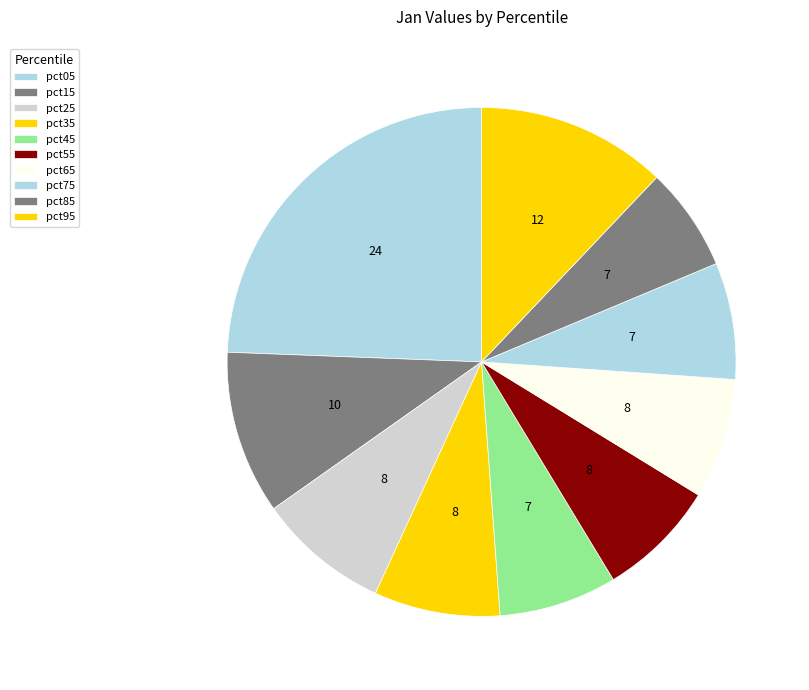

Which has a higher value, pct25 or pct95?

pct95